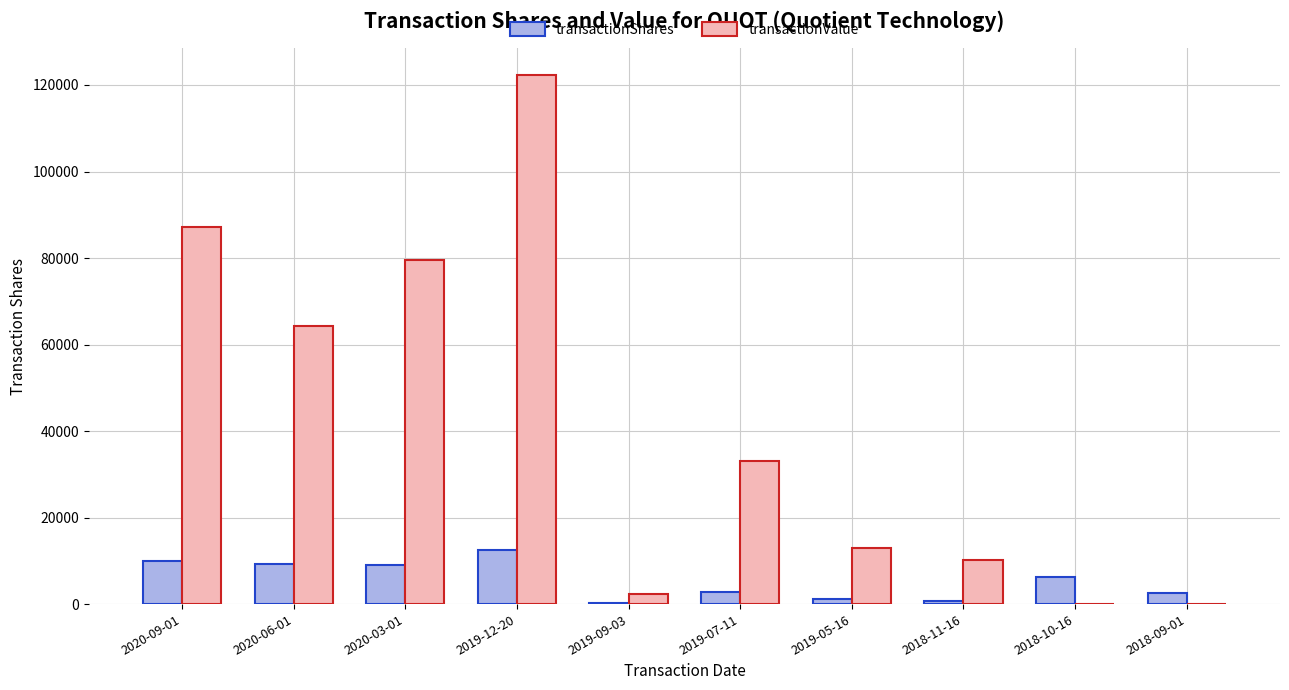

Is it true that transactionShares equals 2773 at 2019-07-11?

True